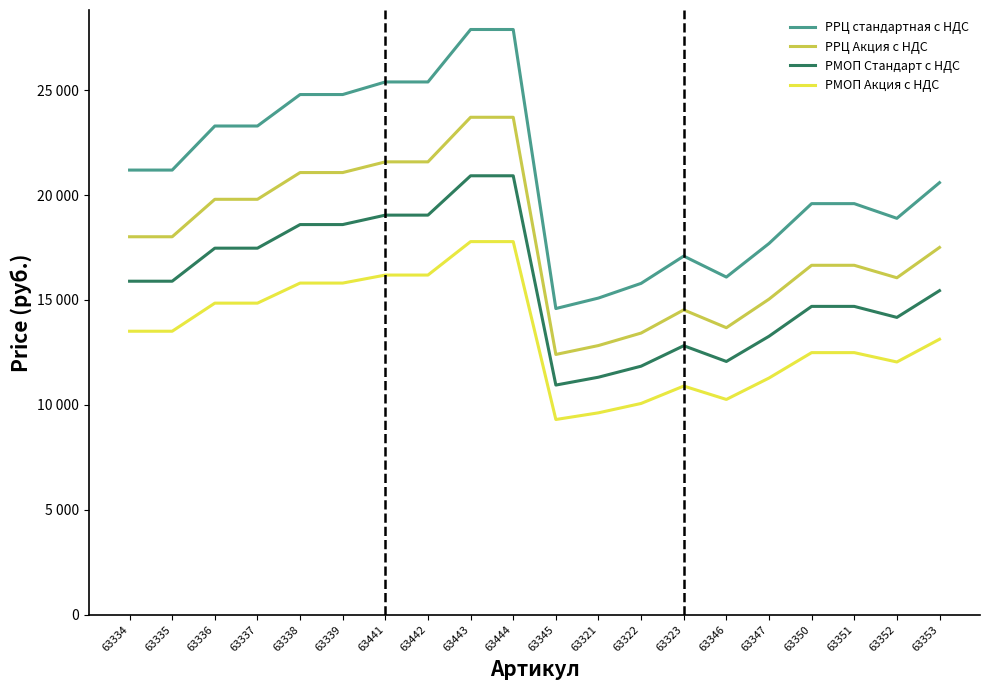

What are all the series names shown in the legend?

РРЦ стандартная с НДС, РРЦ Акция с НДС, РМОП Стандарт с НДС, РМОП Акция с НДС